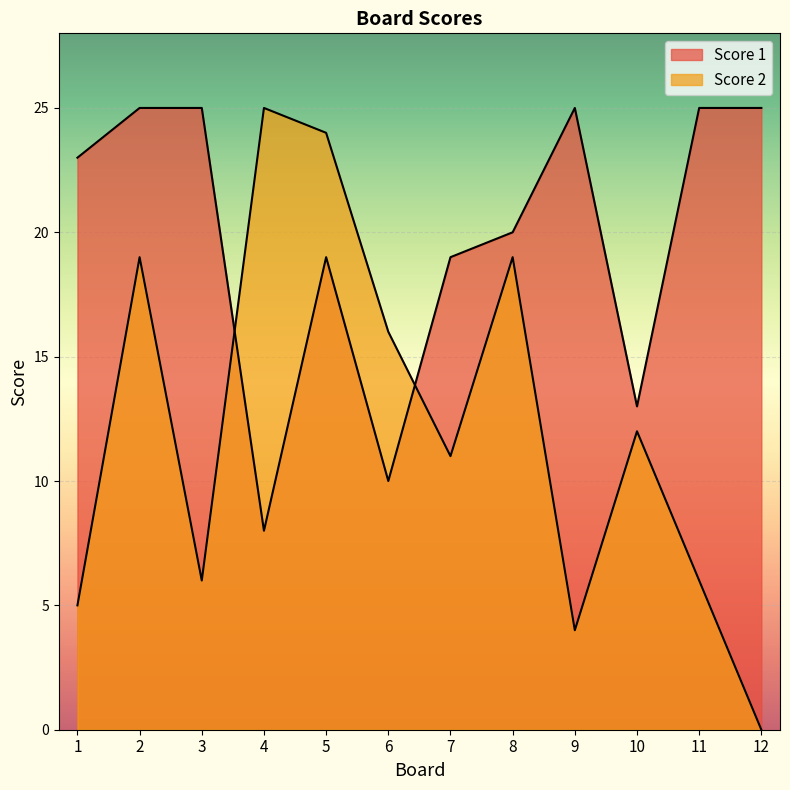

Rank the series by their maximum value, from highest to lowest.

Score 2, Score 1